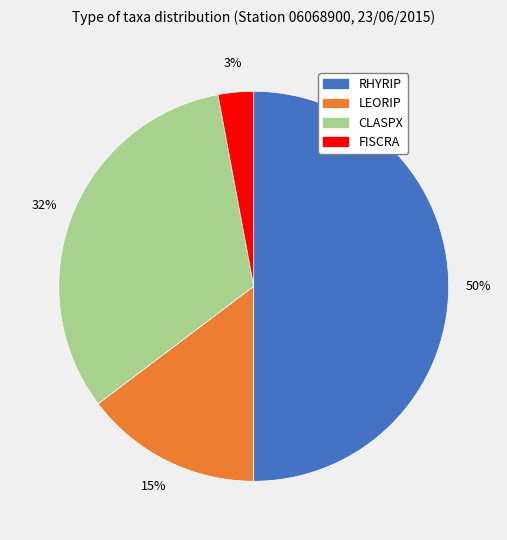

To the nearest percent, what is the difference between the largest and smallest slice percentages?

47%